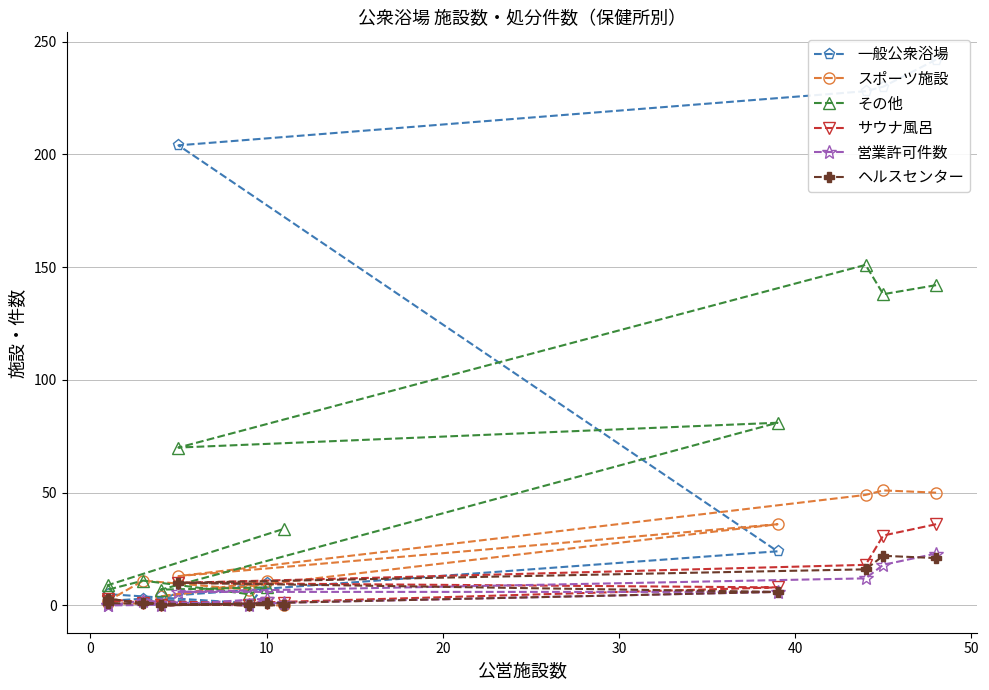

At how many categories does at least one series exceed 0?

12